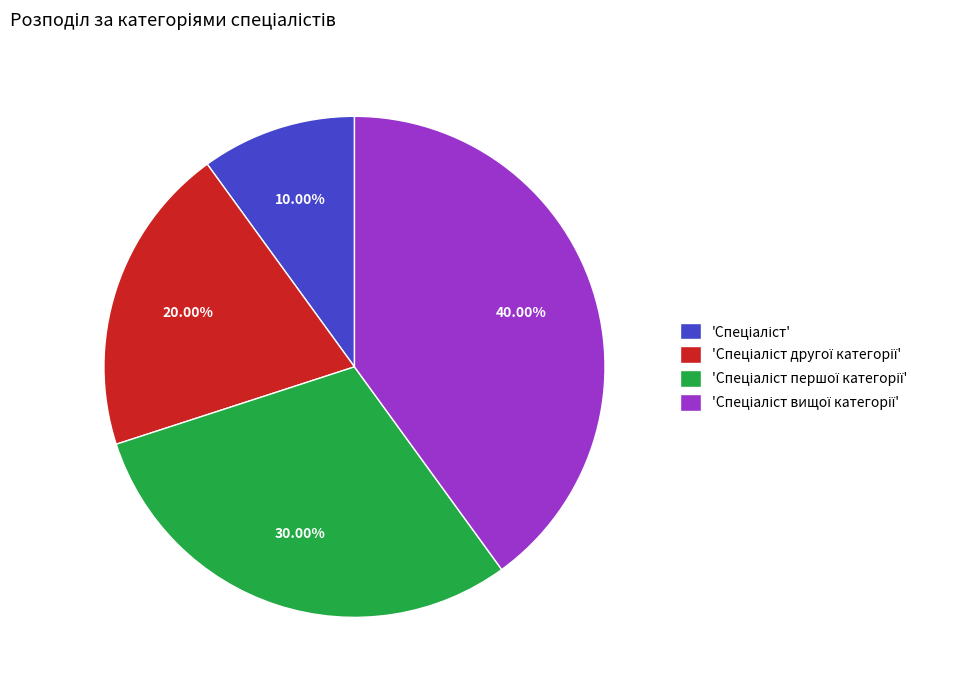

Is there a majority slice in this chart?

No